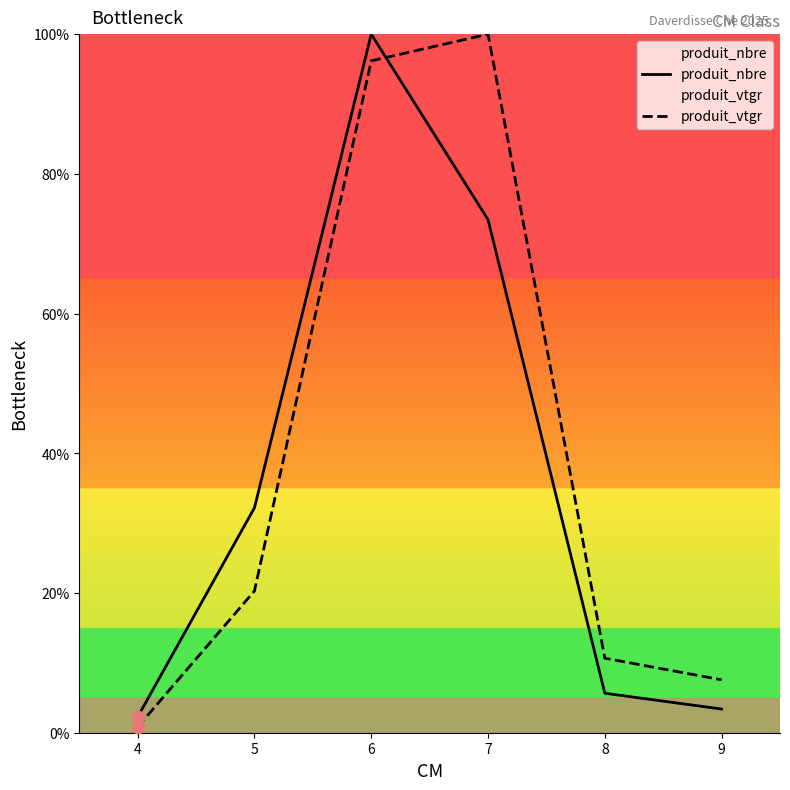

Which series has the largest Y range (max minus min)?

produit_vtgr